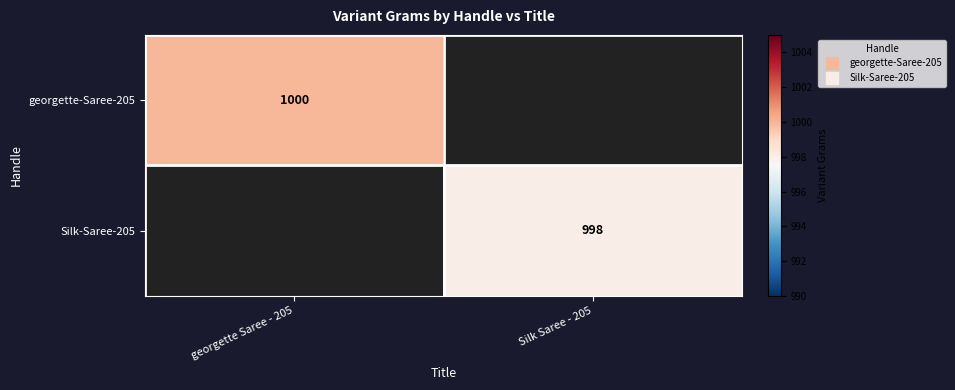

What is the smallest value displayed?

998.0